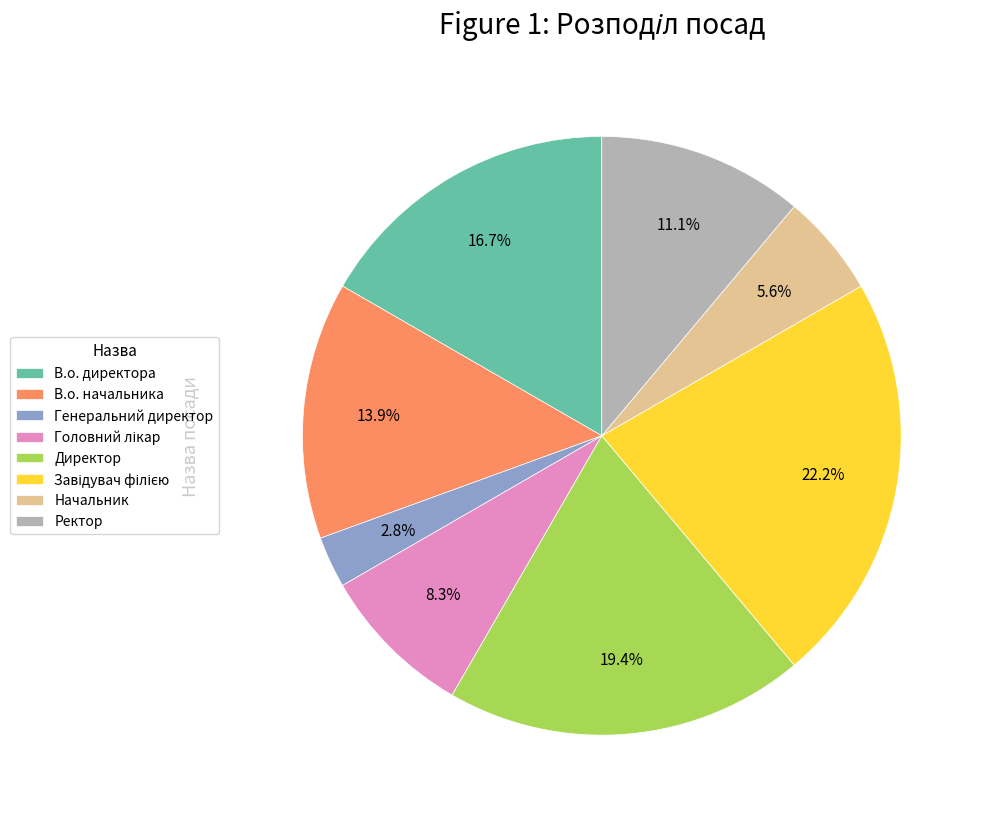

To the nearest percent, what is the average slice percentage?

12%